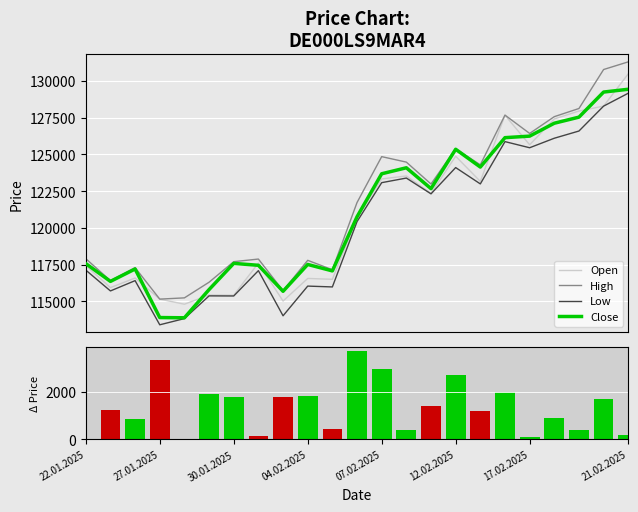

True or false: High has a value of 207574 at 16.

False